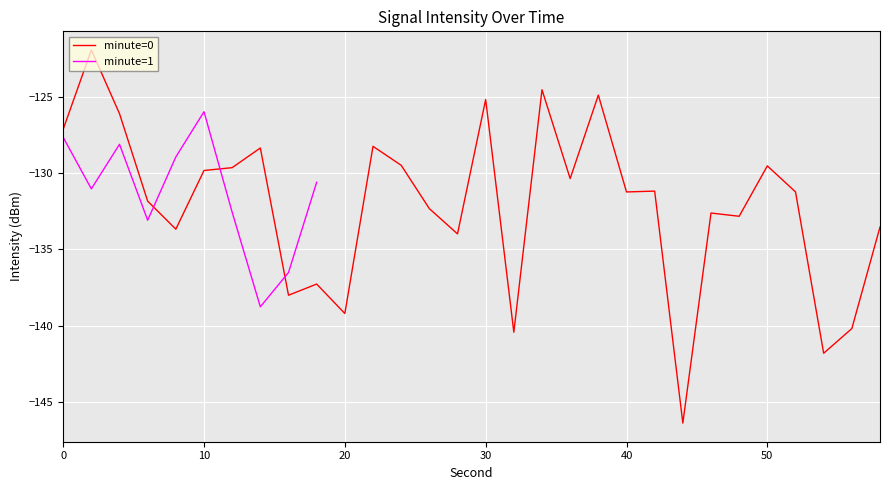

What is the highest value of the minute=0 series?

-121.9